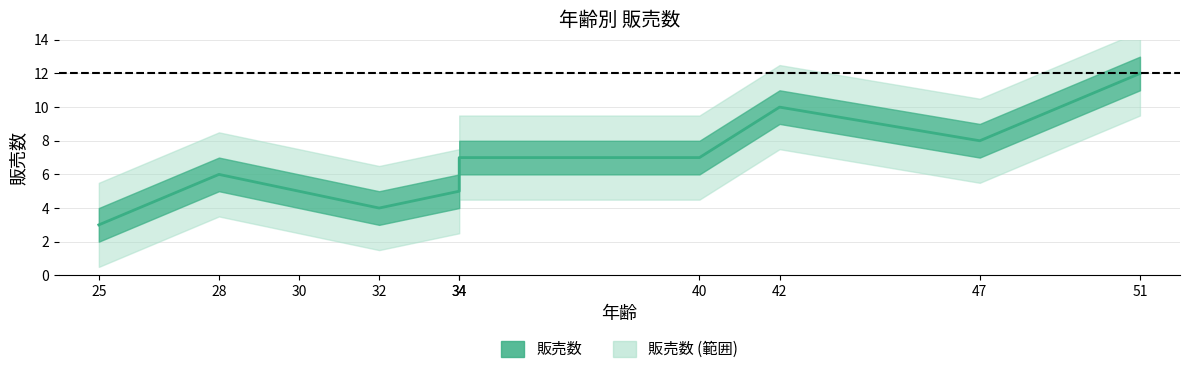

Is this an area chart (filled region under the line)?

No